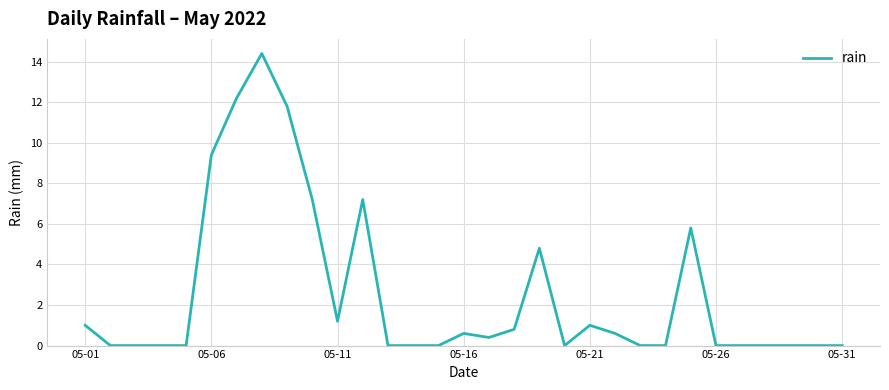

True or false: the data has more than 1 interior local peaks.

True